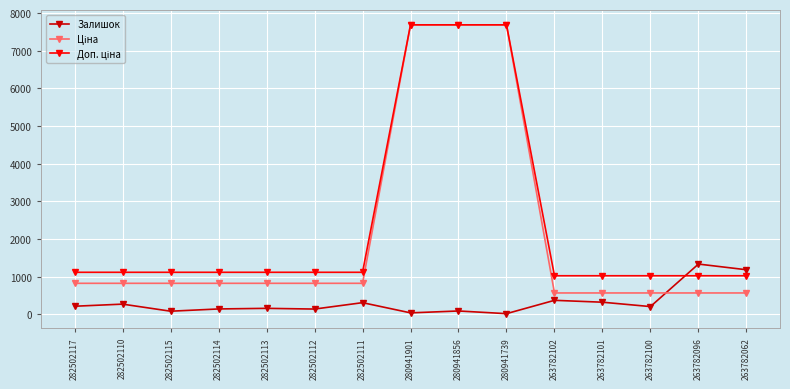

True or false: Залишок has more than 2 points higher than both neighbors.

True